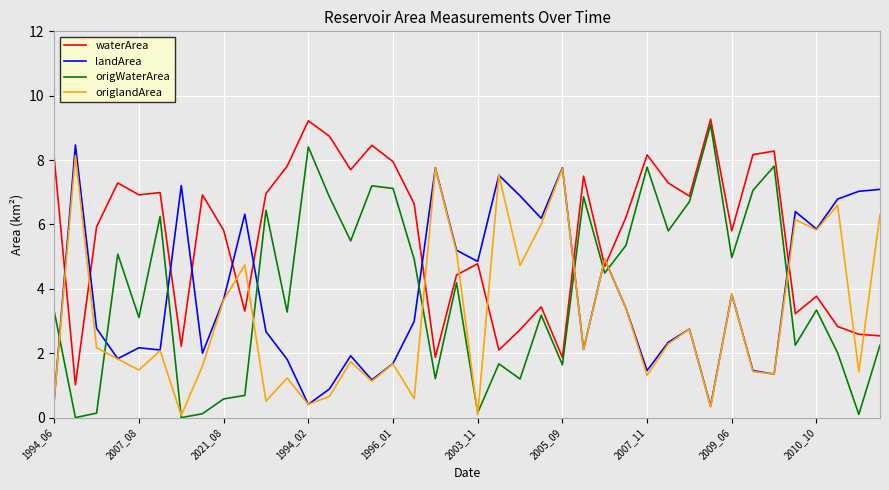

Which series has the largest range (max minus min)?

origWaterArea